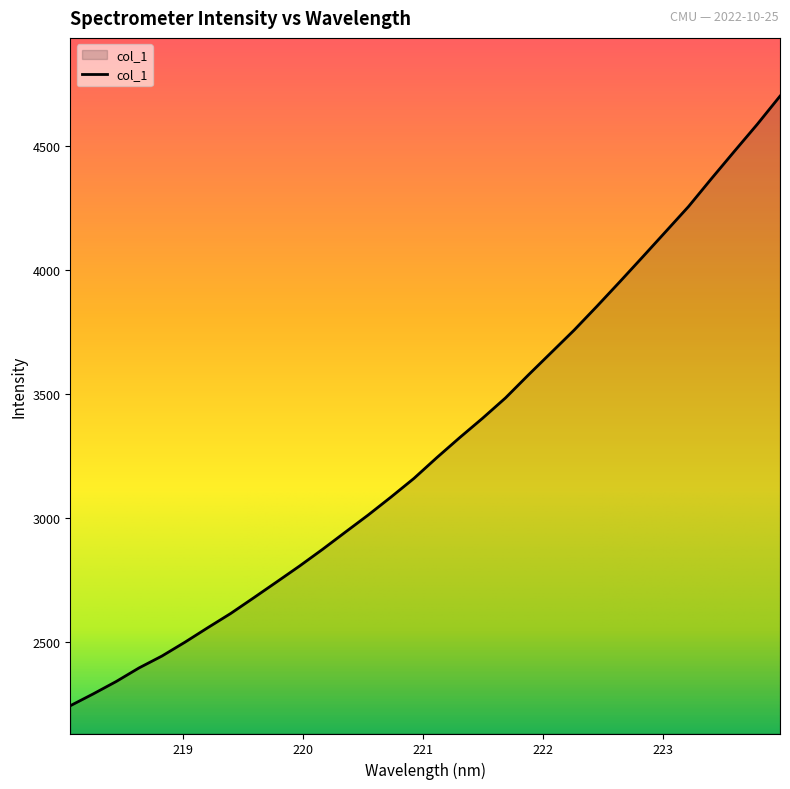

What is the smallest value displayed?

2240.8